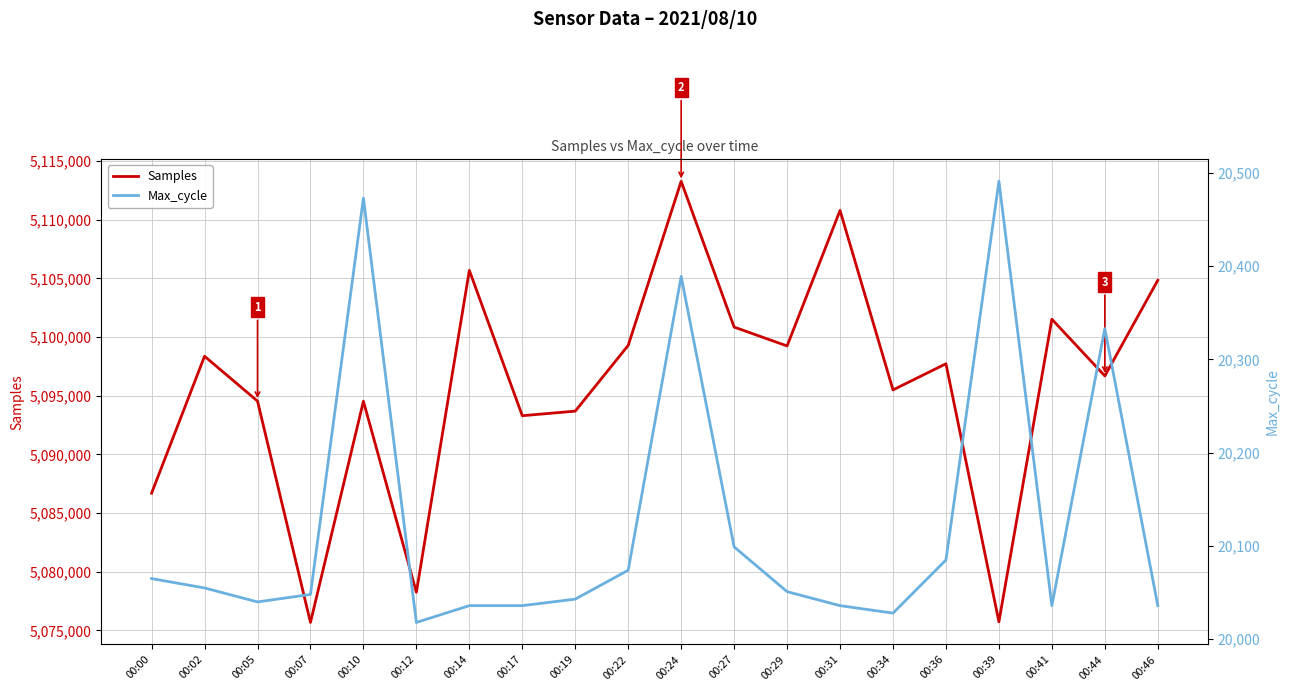

At how many categories does at least one series exceed 1538031?

20